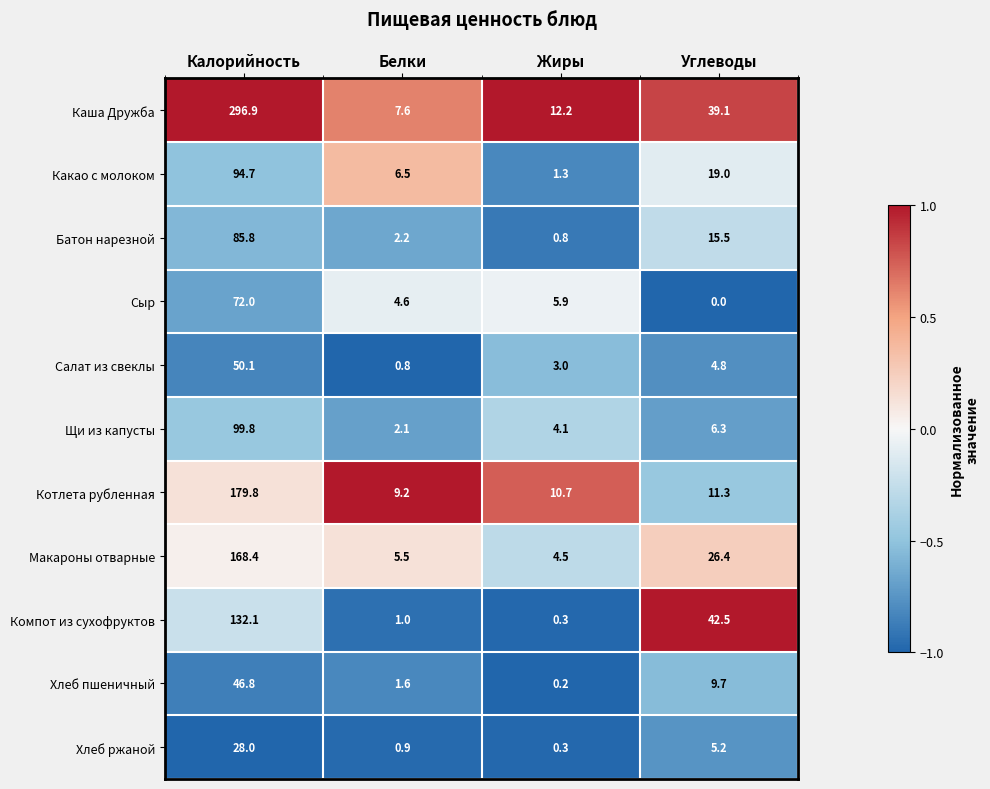

Which series changed the most between Калорийность and Белки?

Каша Дружба